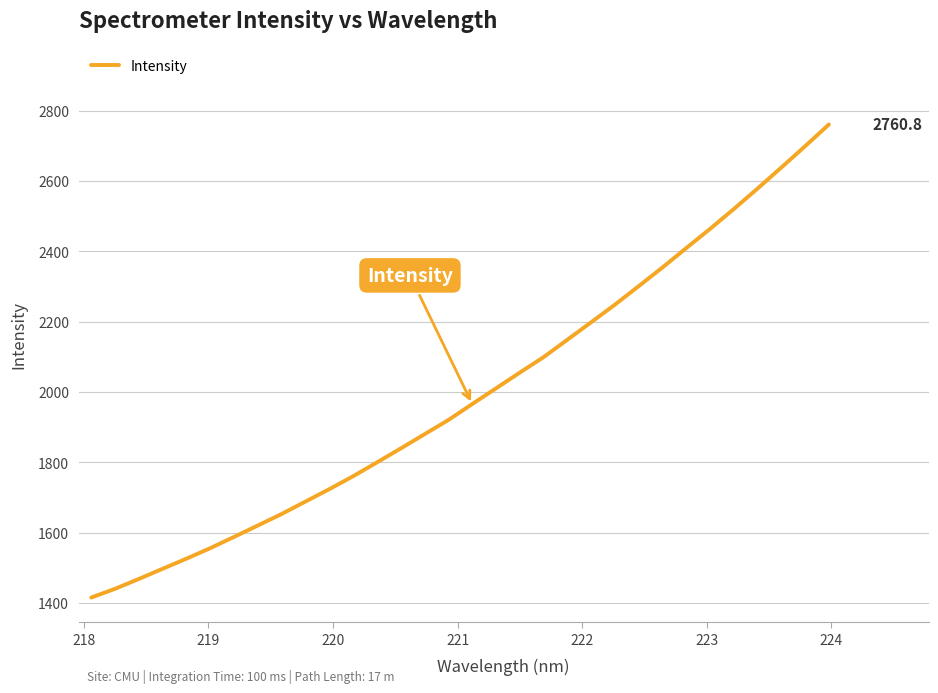

What is the smallest value displayed?

1416.0